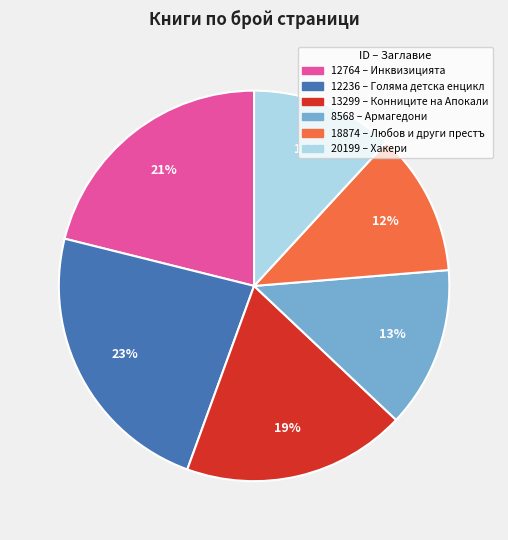

Does 8568 account for over 50% of the chart?

No